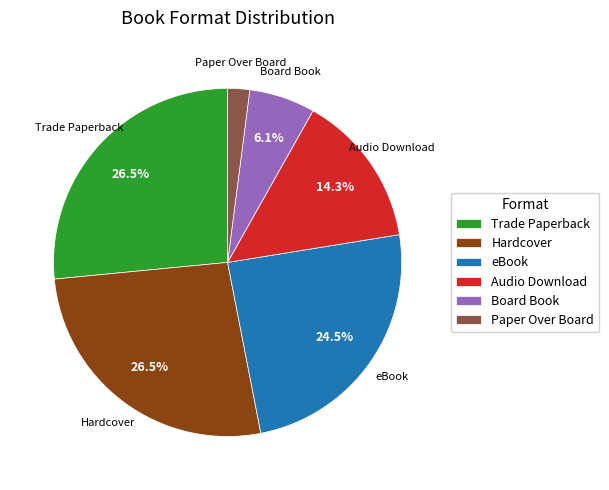

Which slice is the smallest?

Paper Over Board